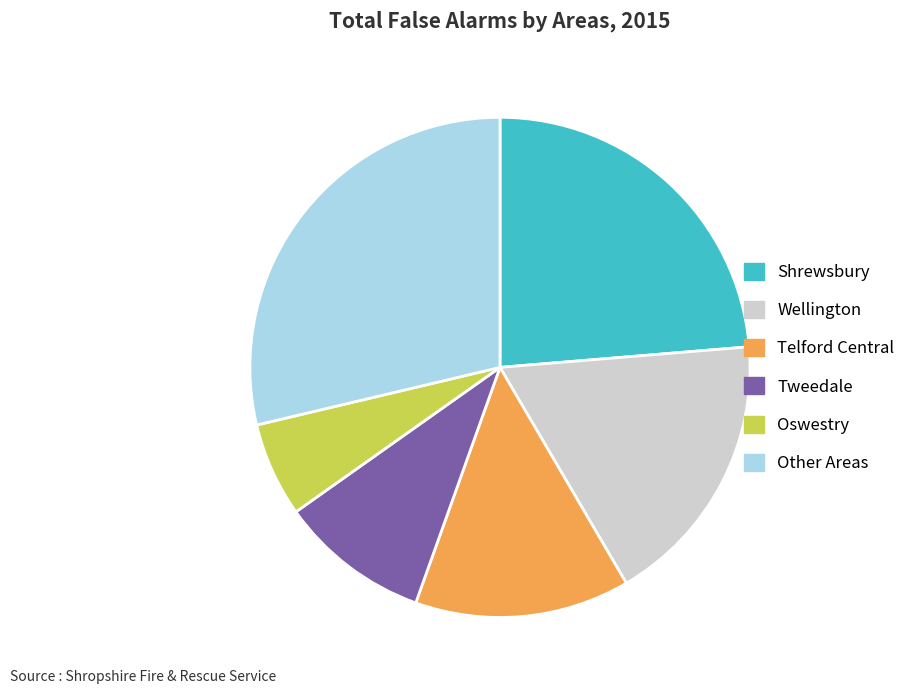

Is there any slice that represents more than half of the pie?

No